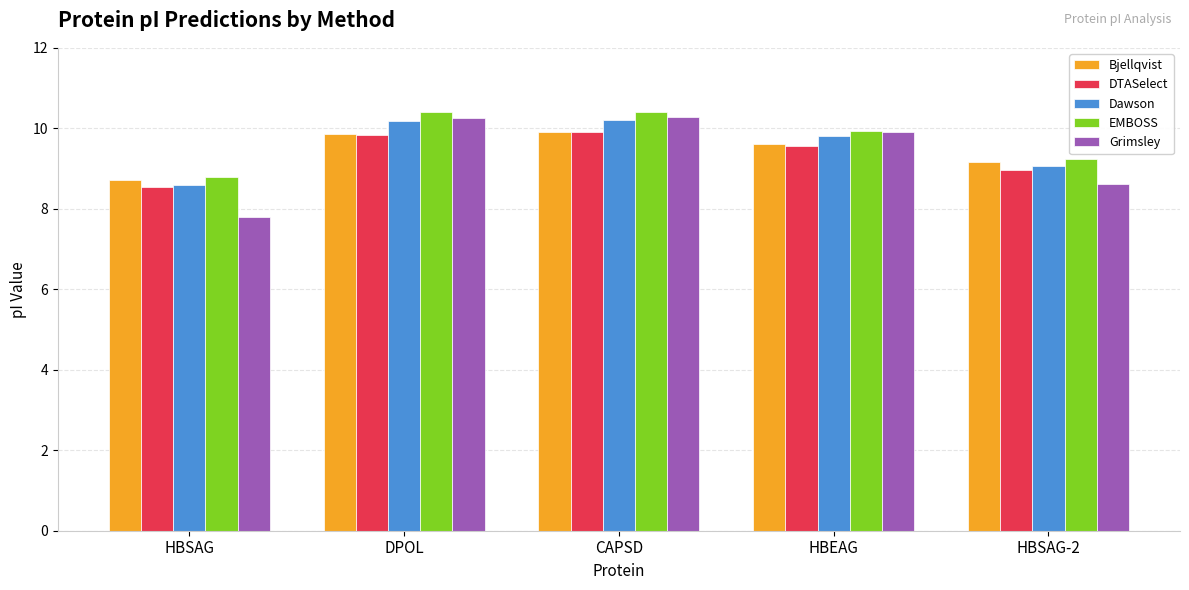

What is the label of the 2nd bar from the left?

DPOL